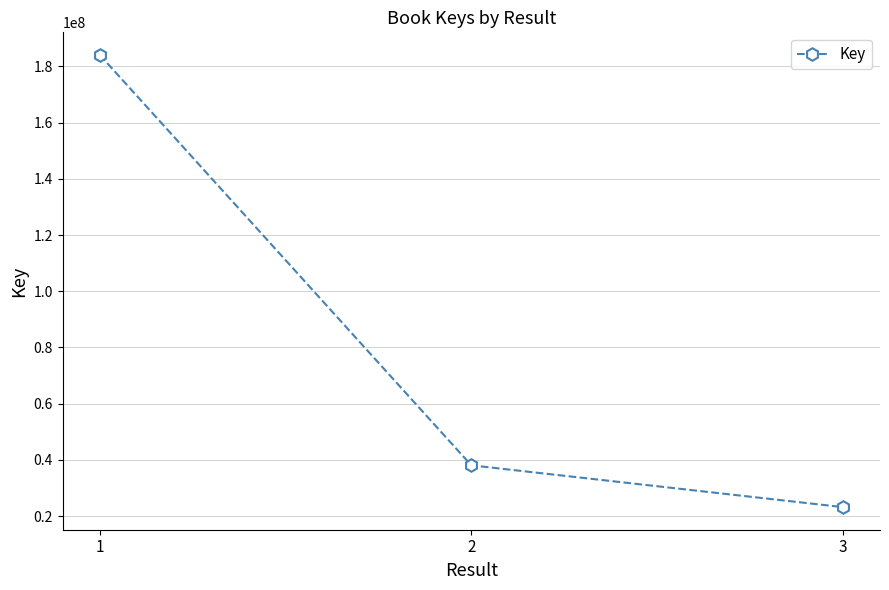

Count the number of categories in the chart.

3